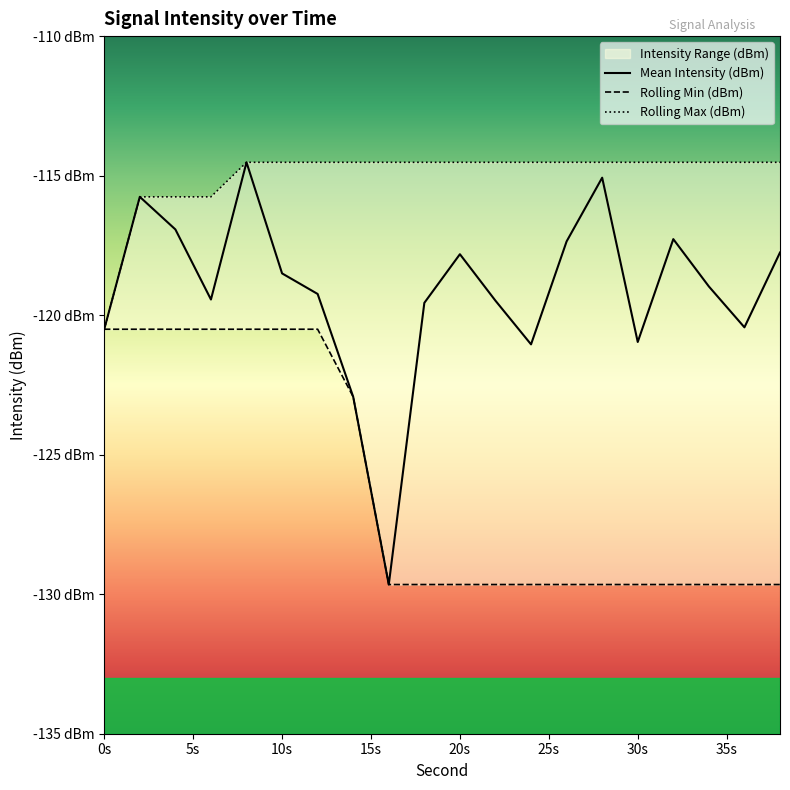

How many lines are shown in the chart?

3